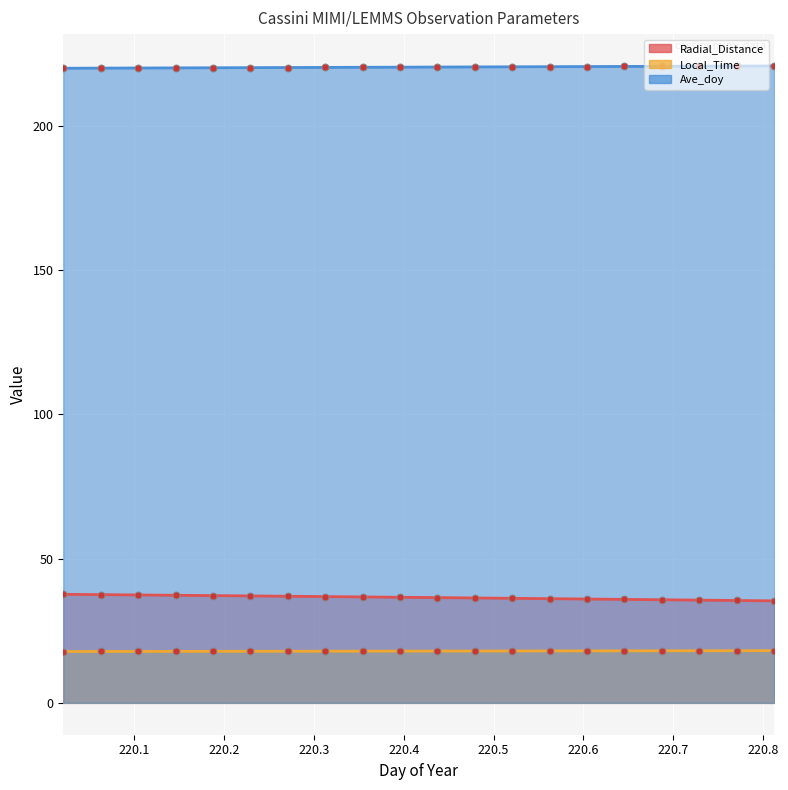

Which label corresponds to the smallest value in the chart?

220.0208